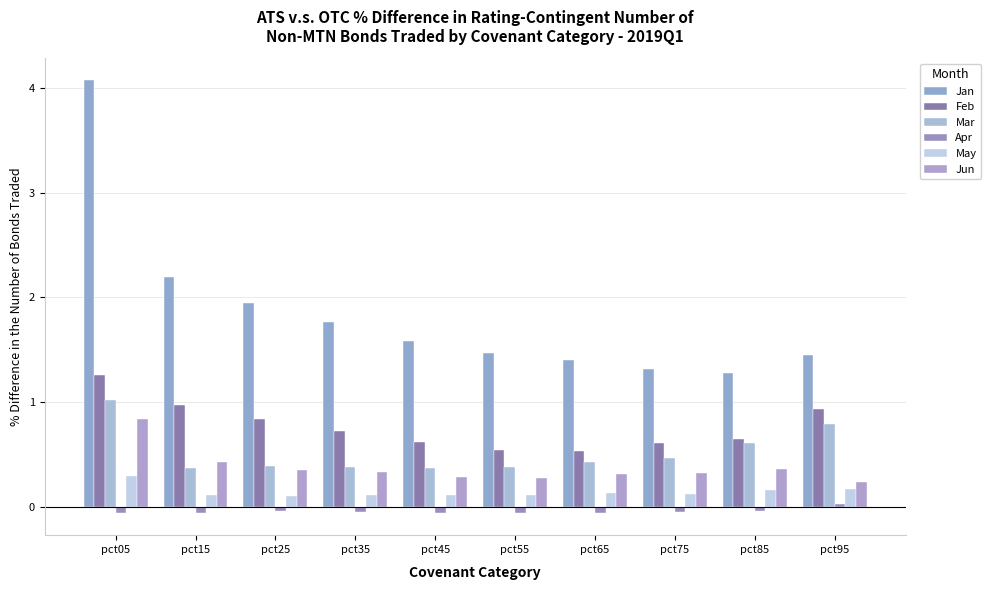

Reading left to right, list all the values displayed in this chart.

Jan: pct05=4.1	pct15=2.2	pct25=1.9	pct35=1.8	pct45=1.6	pct55=1.5	pct65=1.4	pct75=1.3	pct85=1.3	pct95=1.5
Feb: pct05=1.3	pct15=1.0	pct25=0.8	pct35=0.7	pct45=0.6	pct55=0.5	pct65=0.5	pct75=0.6	pct85=0.6	pct95=0.9
Mar: pct05=1.0	pct15=0.4	pct25=0.4	pct35=0.4	pct45=0.4	pct55=0.4	pct65=0.4	pct75=0.5	pct85=0.6	pct95=0.8
Apr: pct05=-0.1	pct15=-0.1	pct25=-0.0	pct35=-0.0	pct45=-0.1	pct55=-0.1	pct65=-0.1	pct75=-0.0	pct85=-0.0	pct95=0.0
May: pct05=0.3	pct15=0.1	pct25=0.1	pct35=0.1	pct45=0.1	pct55=0.1	pct65=0.1	pct75=0.1	pct85=0.2	pct95=0.2
Jun: pct05=0.8	pct15=0.4	pct25=0.4	pct35=0.3	pct45=0.3	pct55=0.3	pct65=0.3	pct75=0.3	pct85=0.4	pct95=0.2